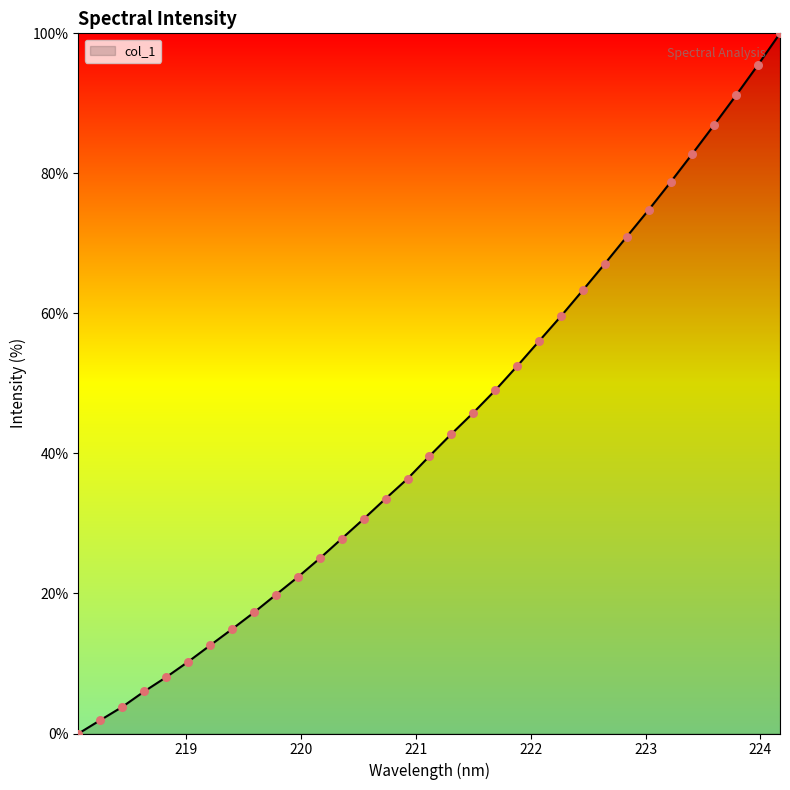

What is the difference between the maximum and minimum values?

100.0